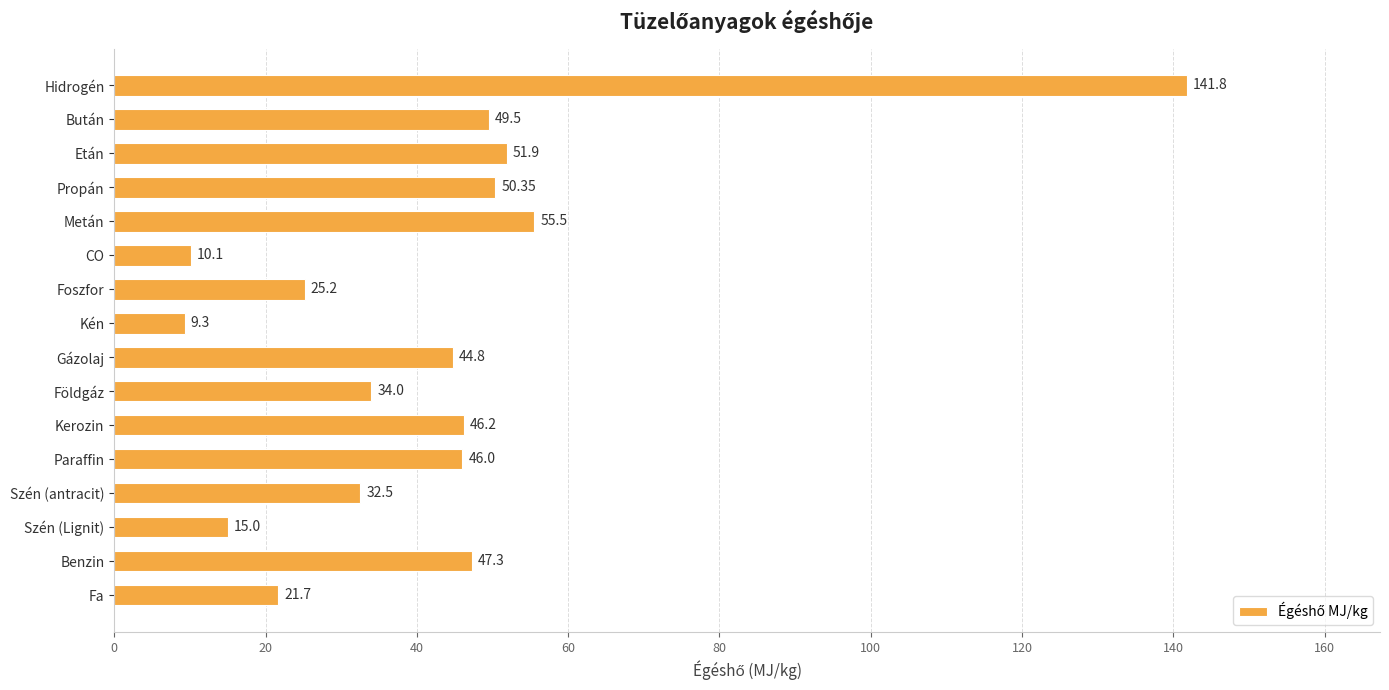

Where is the data nearest to the value 75?

Metán